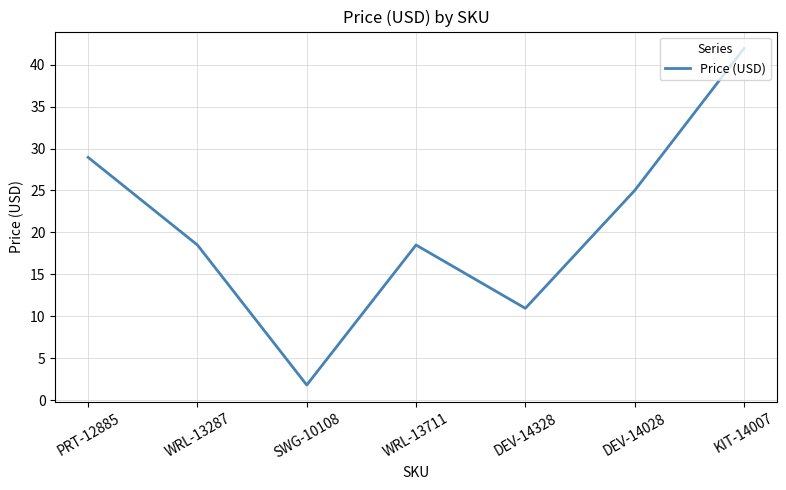

What is the greatest value displayed?

42.0